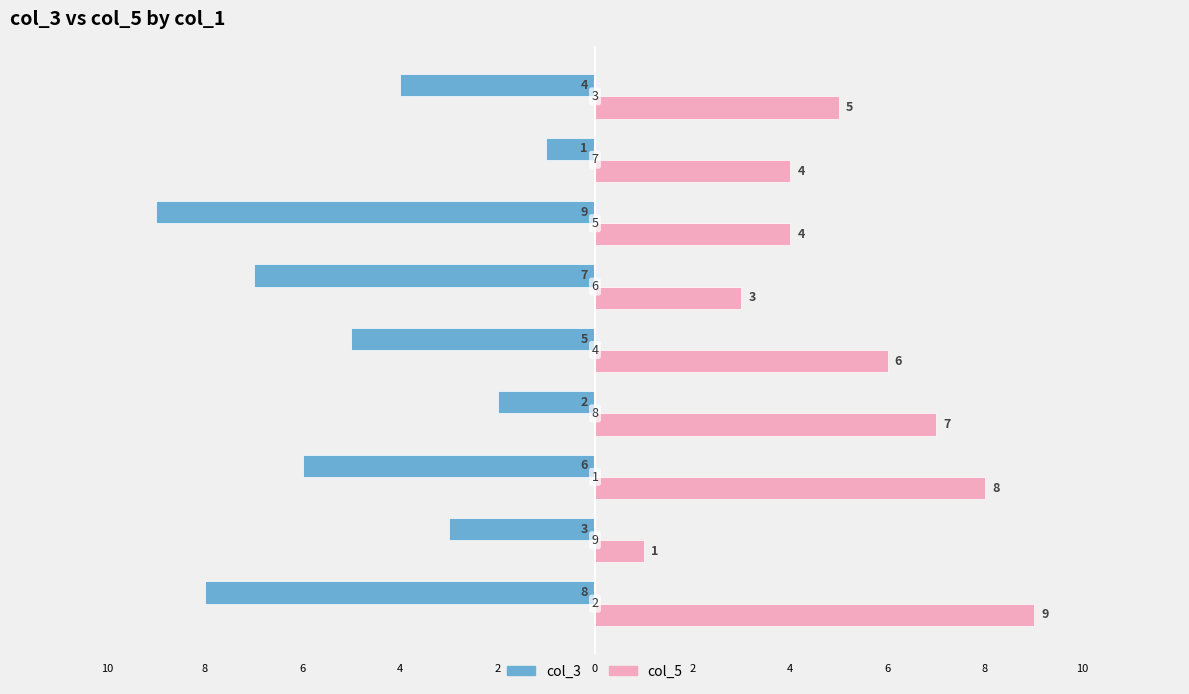

What are all the series names shown in the legend?

col_3, col_5